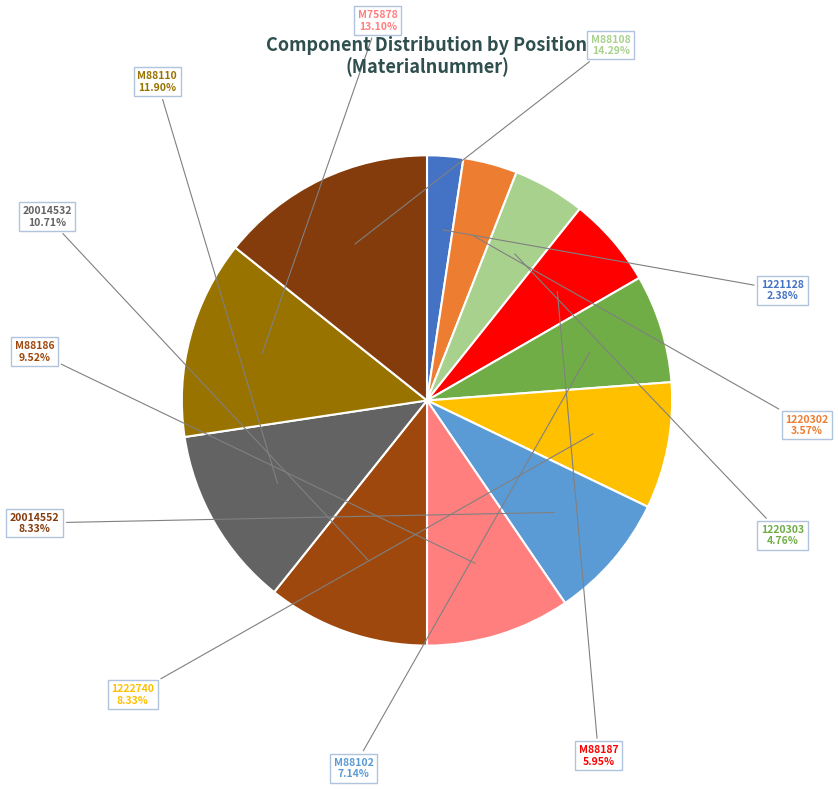

Between M88102 and 1220302, which is larger?

M88102